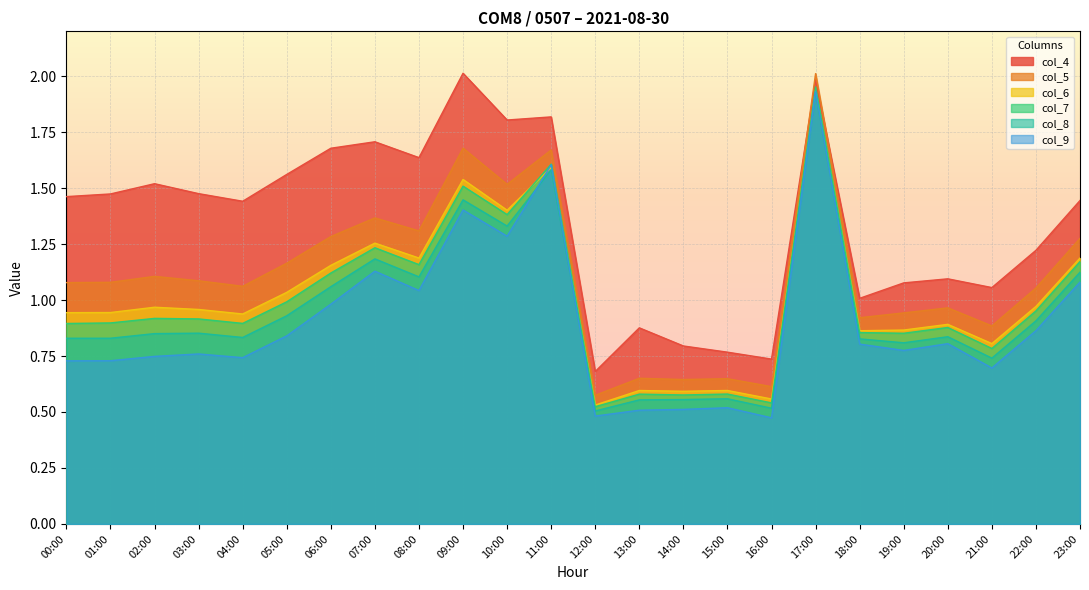

Where is col_7 nearest to the value 1?

05:00